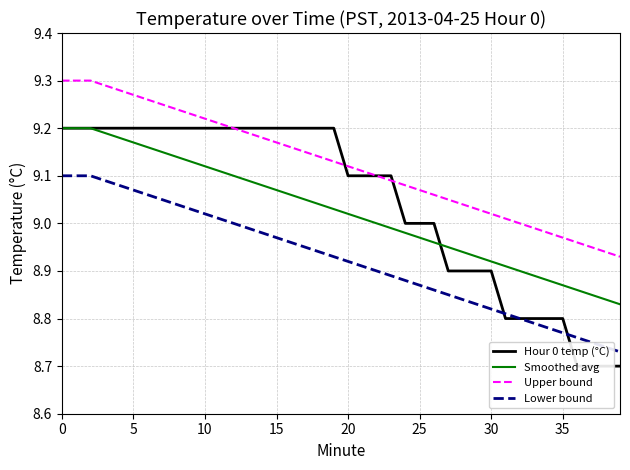

How many lines are shown in the chart?

4